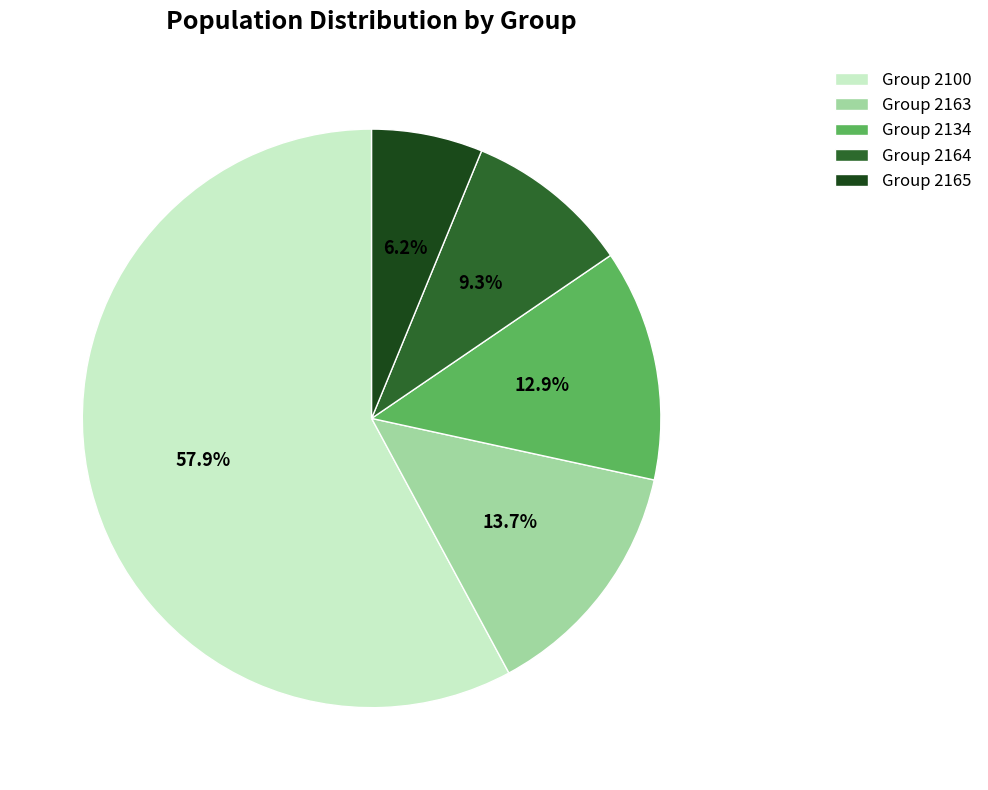

Do Group 2100 and Group 2134 together represent more than half of the pie?

Yes